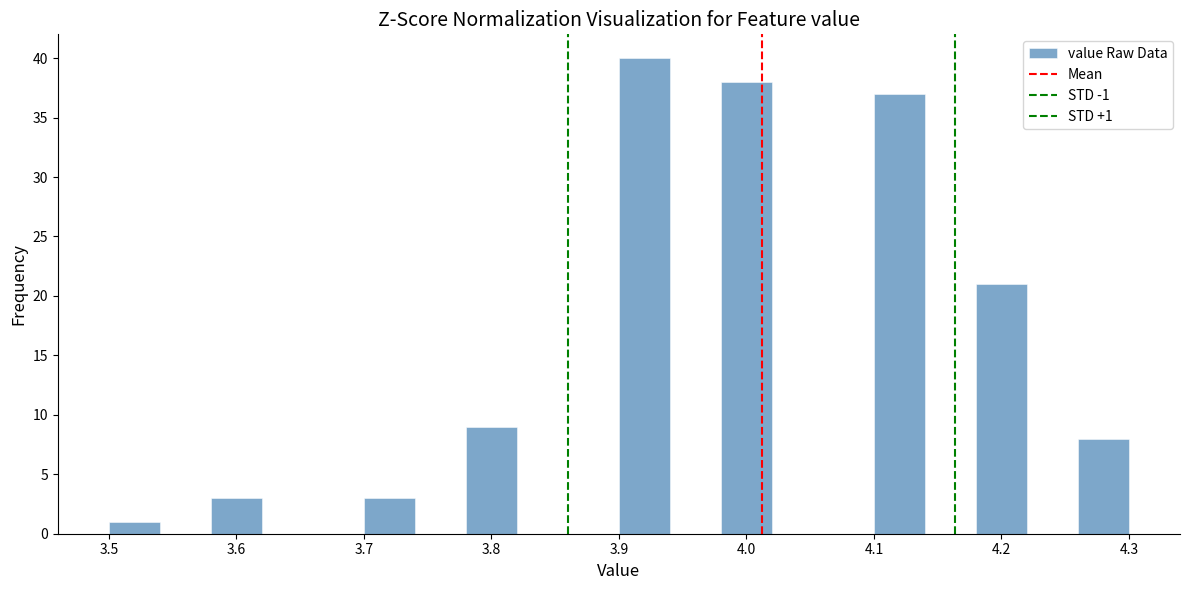

Which range on the x-axis has the tallest bar?

3.90 to 3.94